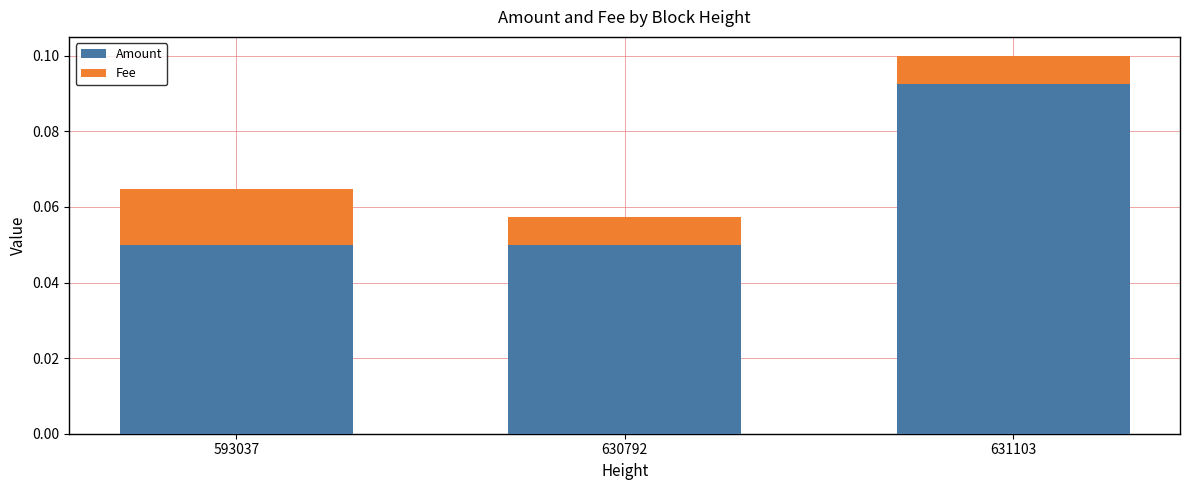

Are the bars grouped side by side (vs. stacked)?

No